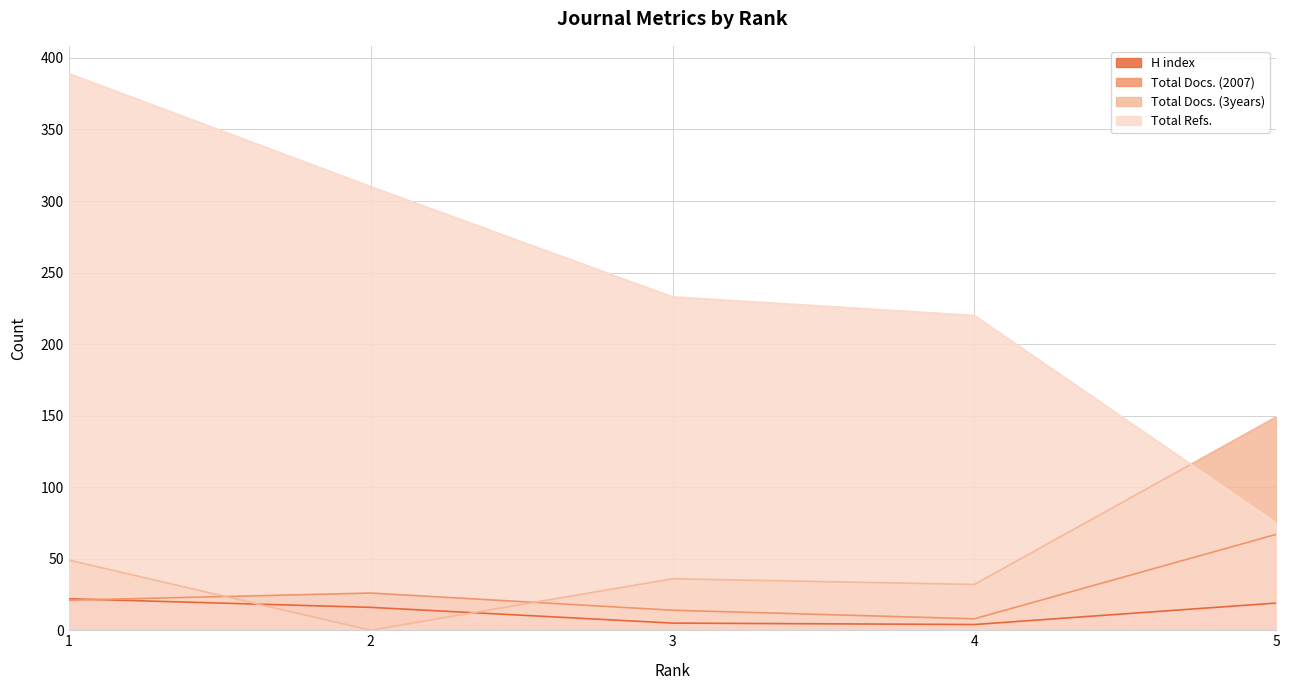

What is the maximum value for Total Docs. (3years)?

149